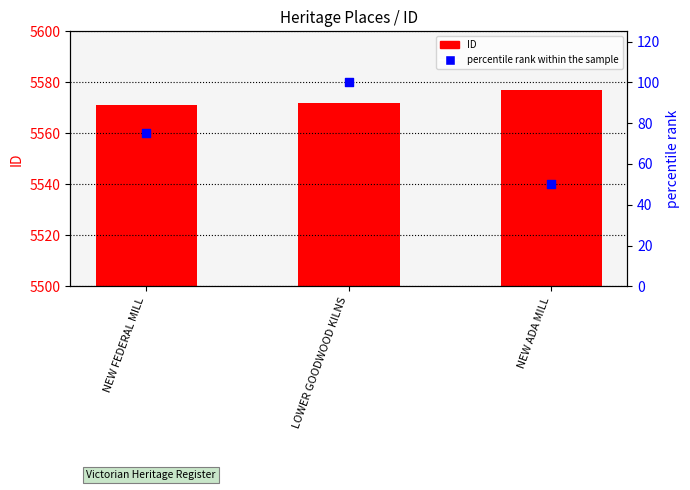

Which series contains the highest Y value?

ID